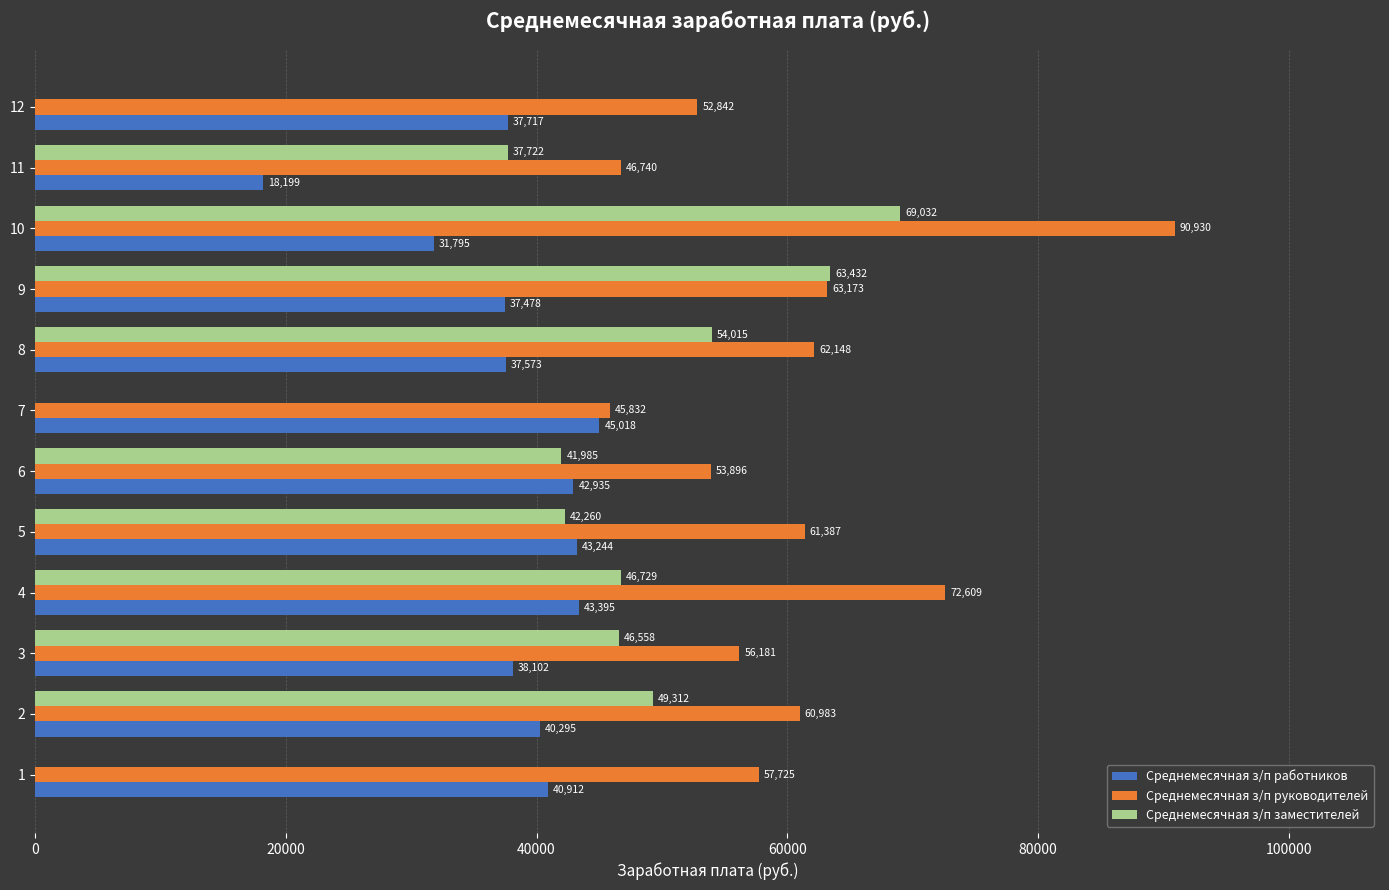

Which series has the largest range (max minus min)?

Среднемесячная з/п заместителей